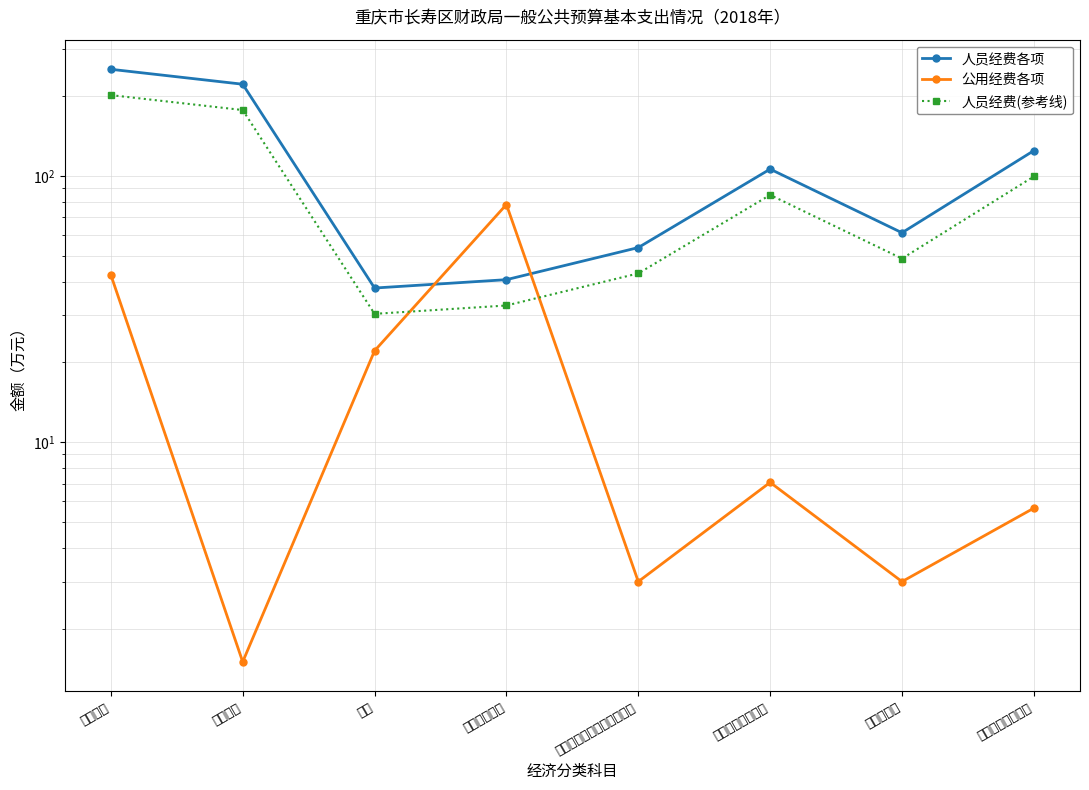

What is the label of the 2nd point from the right?

住房公积金